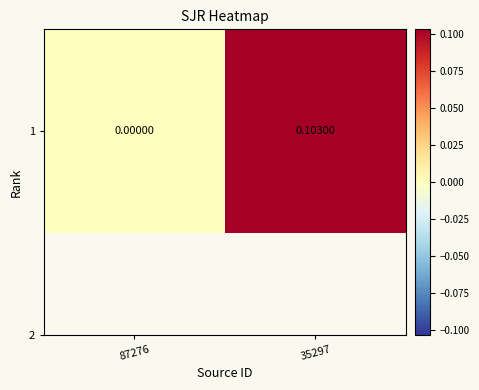

How many values are above zero?

1